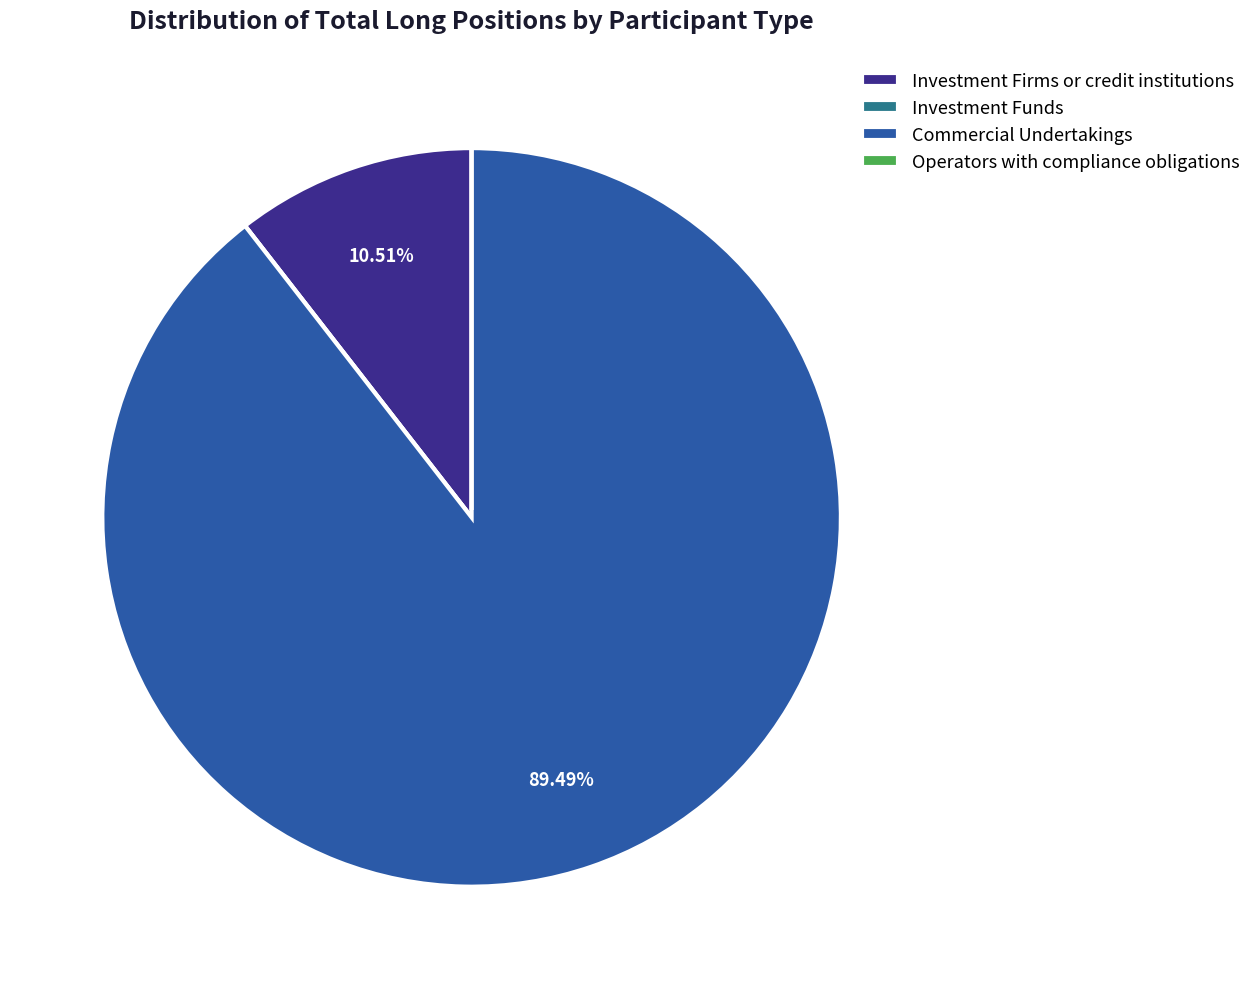

What is the largest slice in the pie chart?

Commercial Undertakings